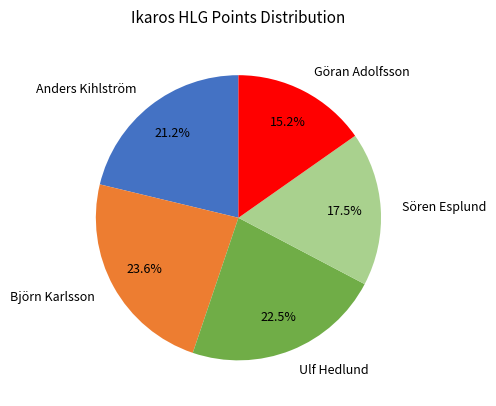

Does Björn Karlsson account for over 50% of the chart?

No